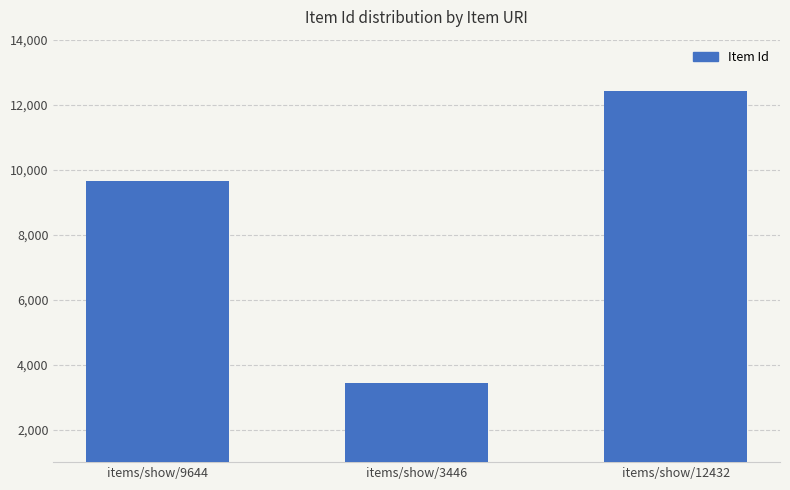

The chart shows a value of 5673 at items/show/3446. True or false?

False